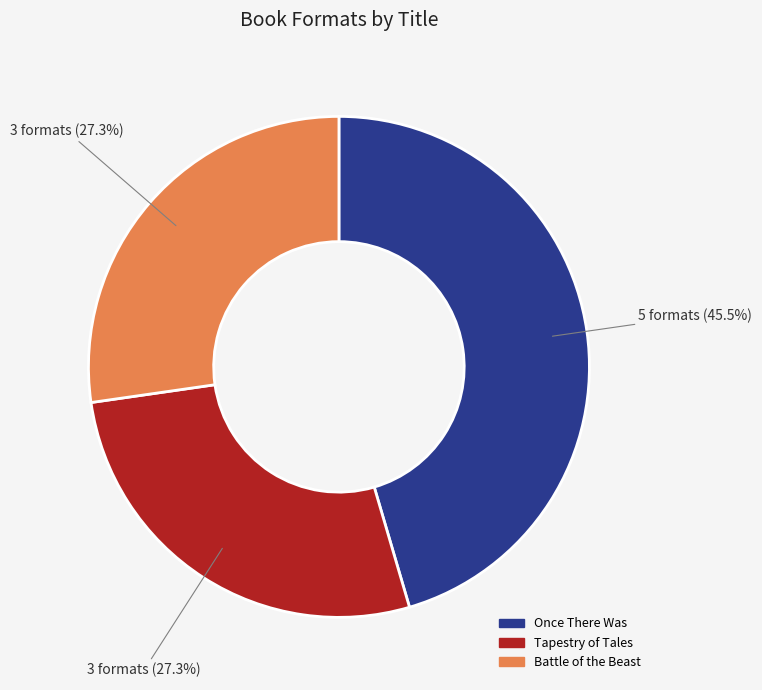

Count the number of slices in the pie.

3